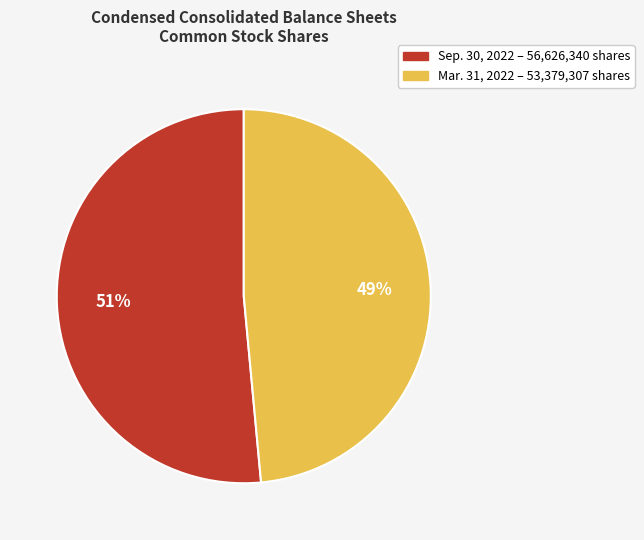

To the nearest percent, what is the average slice percentage?

50%